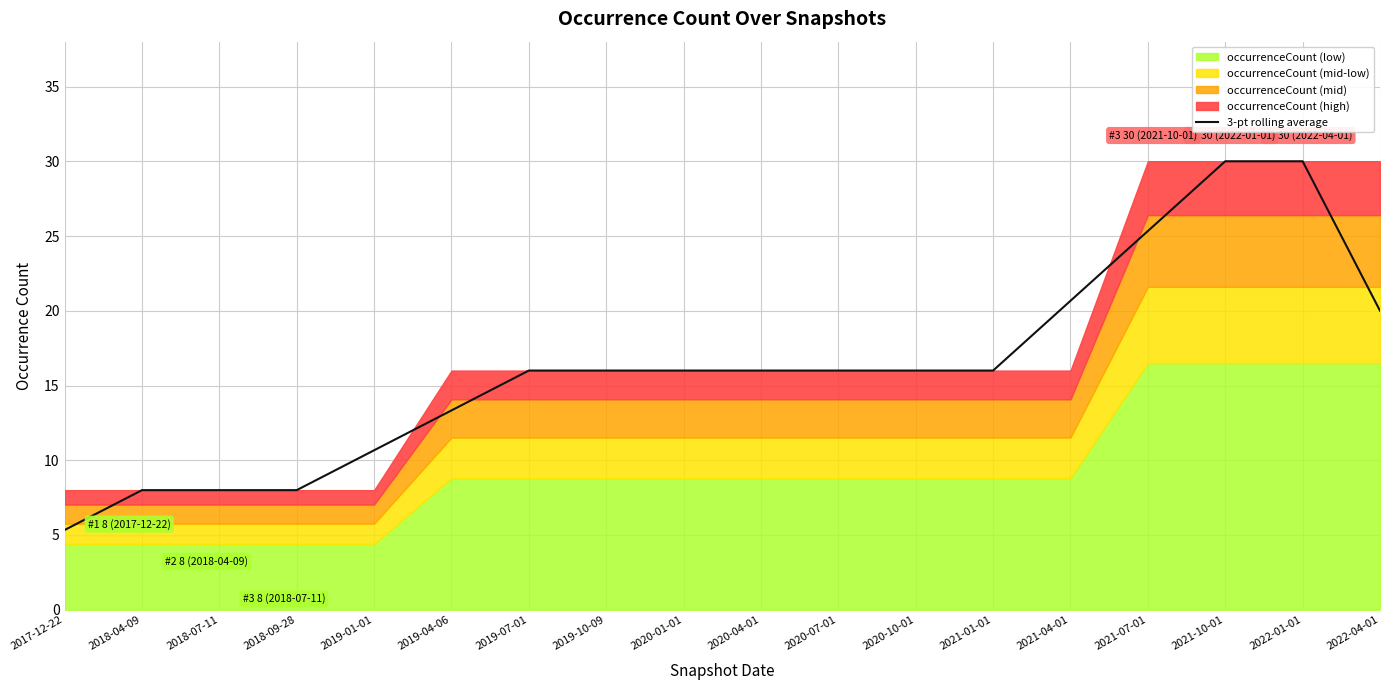

What is the value of the 3rd point from the left?

8.0